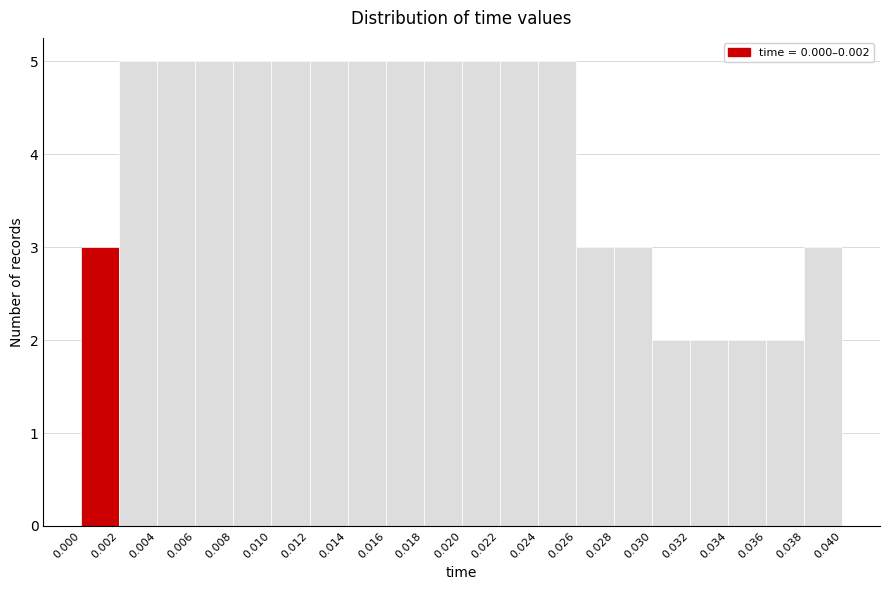

Reading left to right, transcribe this chart: for each bar, give the range it covers on the x-axis and its height. The values are not printed on the chart, so give them approximately, as read against the axis.

0.000 to 0.002: 3
0.002 to 0.004: 5
0.004 to 0.006: 5
0.006 to 0.008: 5
0.008 to 0.010: 5
0.010 to 0.012: 5
0.012 to 0.014: 5
0.014 to 0.016: 5
0.016 to 0.018: 5
0.018 to 0.020: 5
0.020 to 0.022: 5
0.022 to 0.024: 5
0.024 to 0.026: 5
0.026 to 0.028: 3
0.028 to 0.030: 3
0.030 to 0.032: 2
0.032 to 0.034: 2
0.034 to 0.036: 2
0.036 to 0.038: 2
0.038 to 0.040: 3